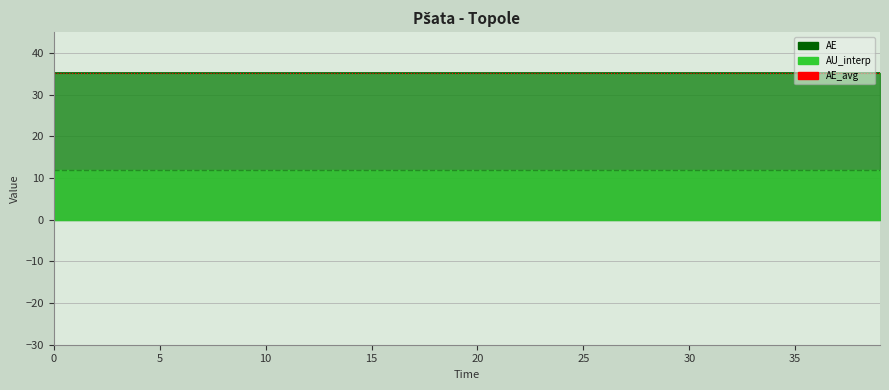

What is the total value across all series at 32?

82.2